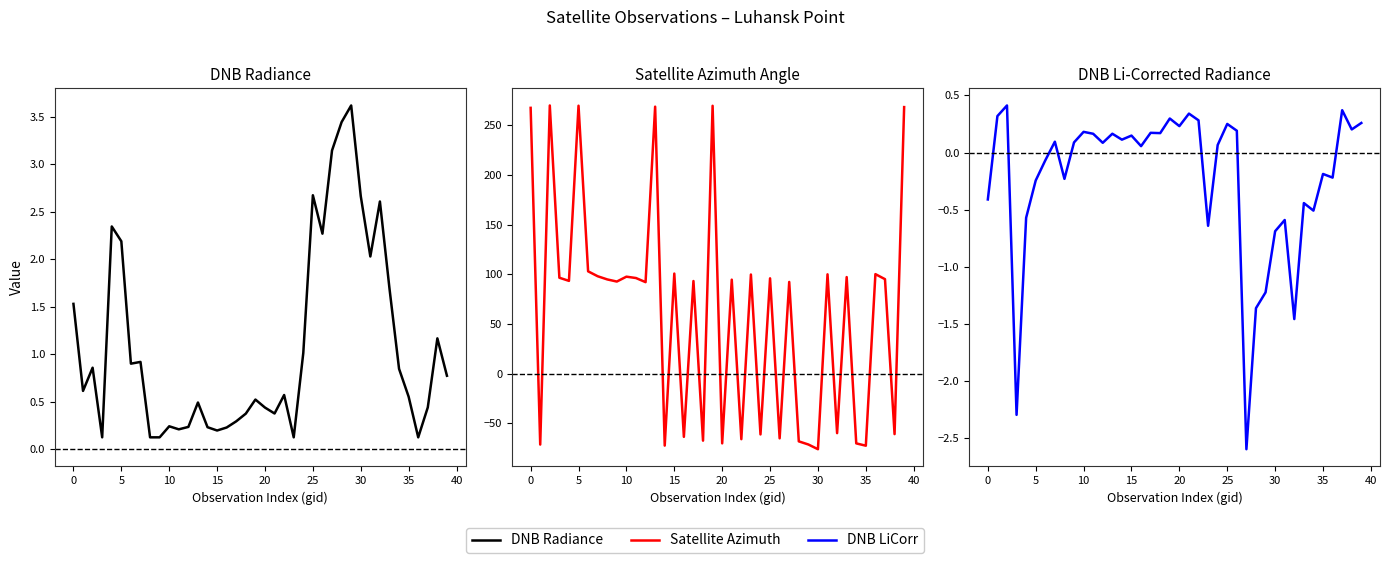

At how many categories does at least one series exceed 120?

6